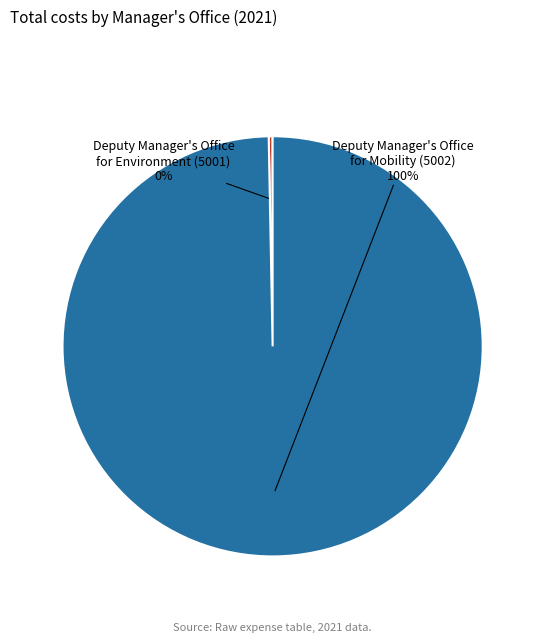

To the nearest percent, what is the average slice percentage?

50%